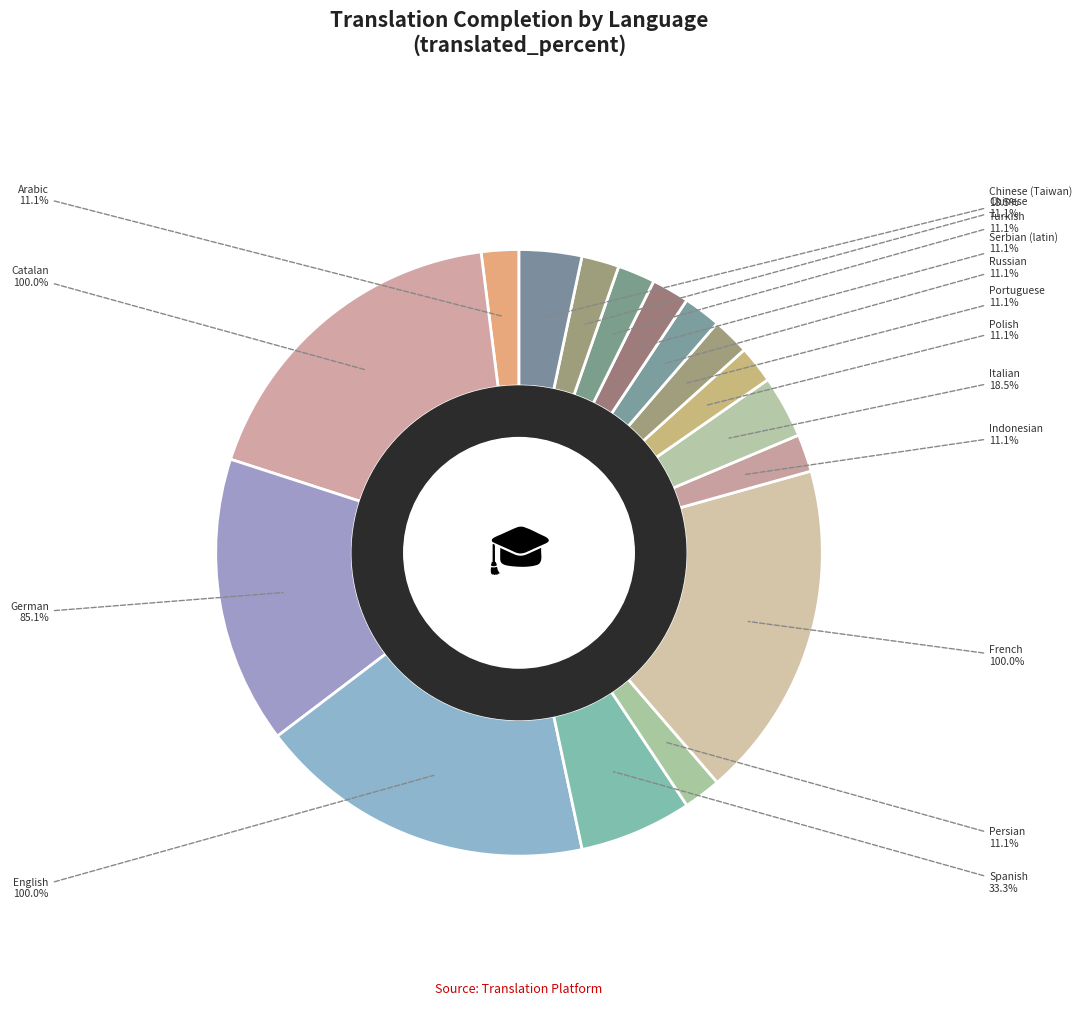

What is the smallest slice in the pie chart?

Arabic